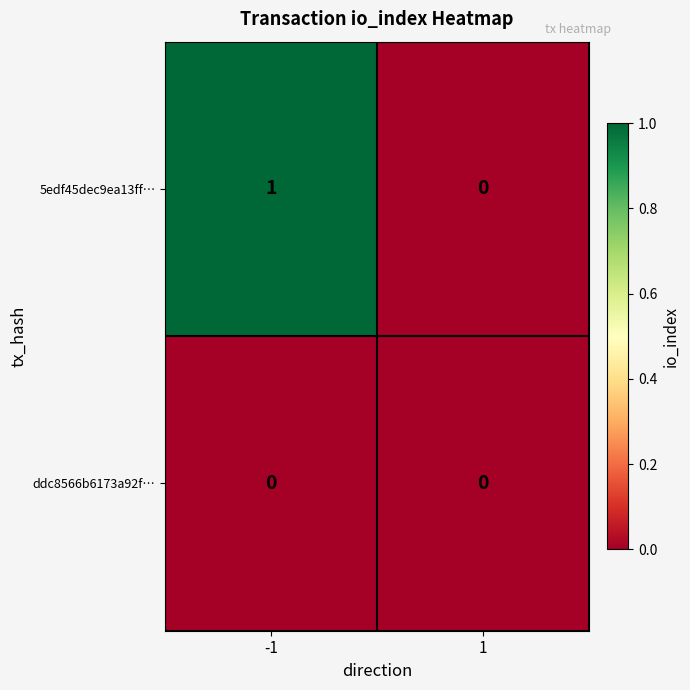

Reading left to right, list all the values displayed in this chart.

5edf45dec9ea13ff…: 1	0
ddc8566b6173a92f…: 0	0